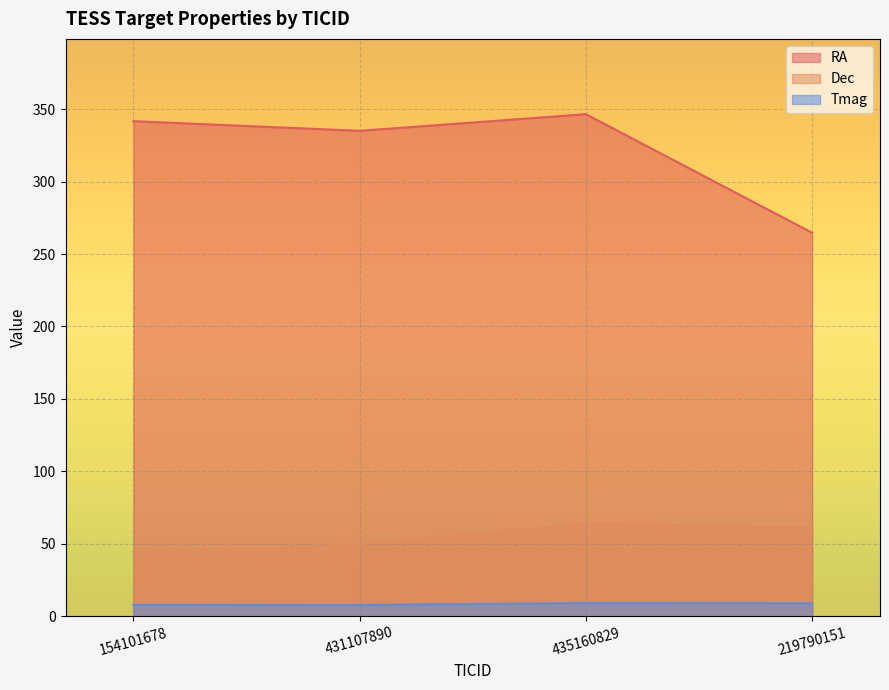

What is the label of the 2nd point from the right?

435160829